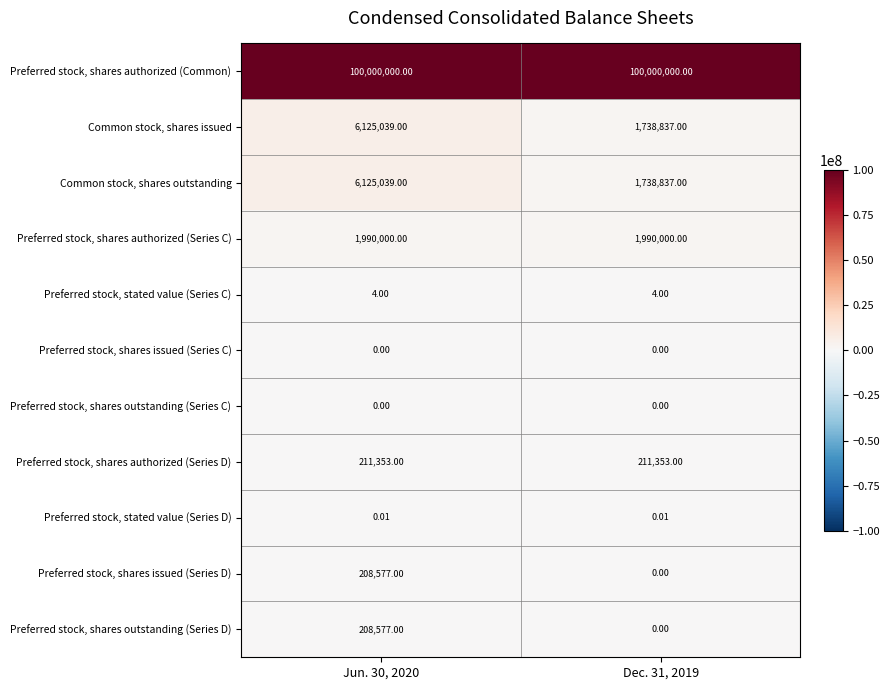

Is the value of Preferred stock, shares issued (Series C) at Dec. 31, 2019 greater than the value of Preferred stock, shares authorized (Common) at Dec. 31, 2019?

No